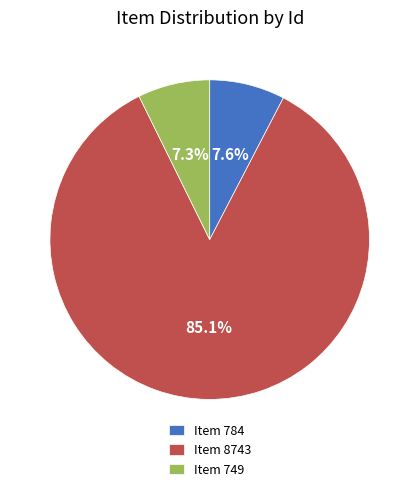

Which has a higher value, Item 8743 or Item 749?

Item 8743